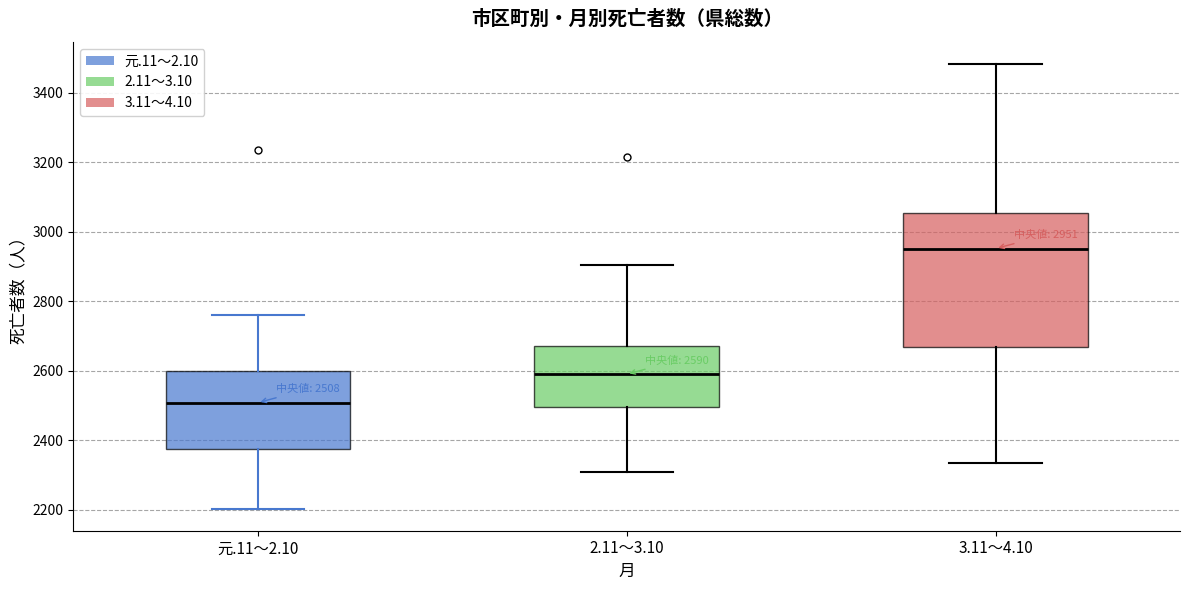

Which box is the tallest, from its lower edge to its upper edge?

3.11～4.10